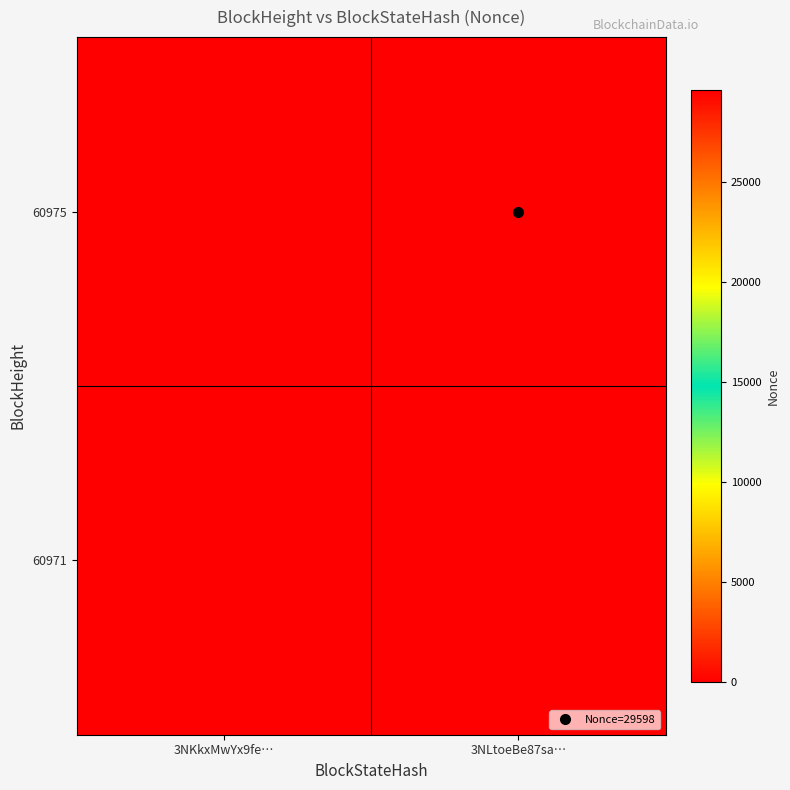

Rank the series at 3NLtoeBe87sa… from lowest to highest value.

60971, 60975